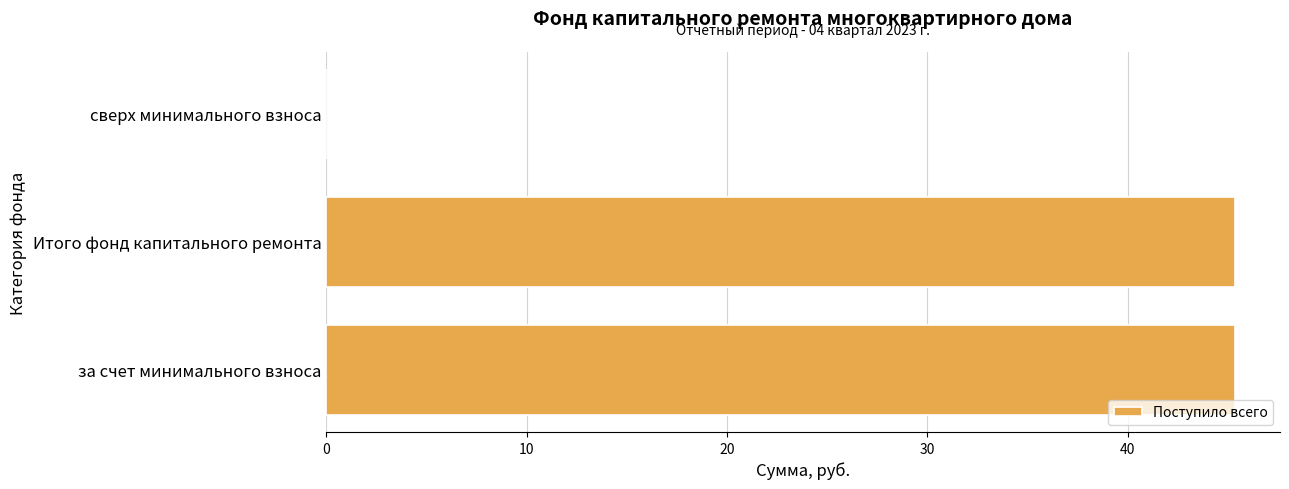

Count the number of data series in this chart.

1